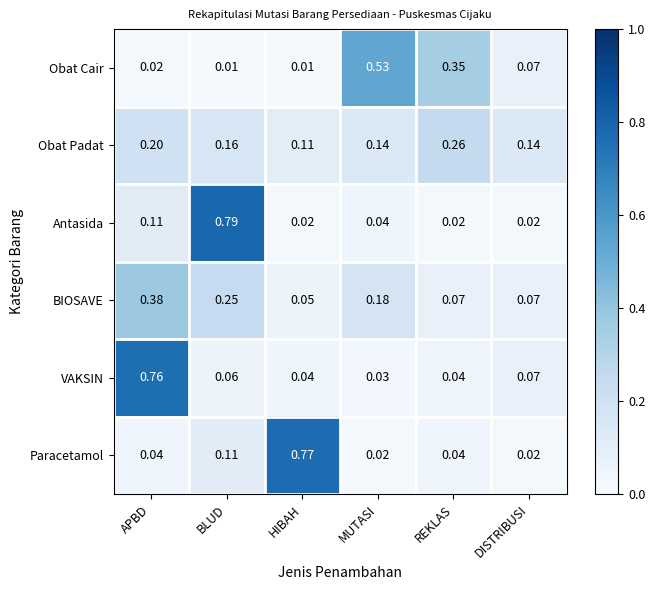

Rank the series by their maximum value, from highest to lowest.

Antasida, Paracetamol, VAKSIN, Obat Cair, BIOSAVE, Obat Padat